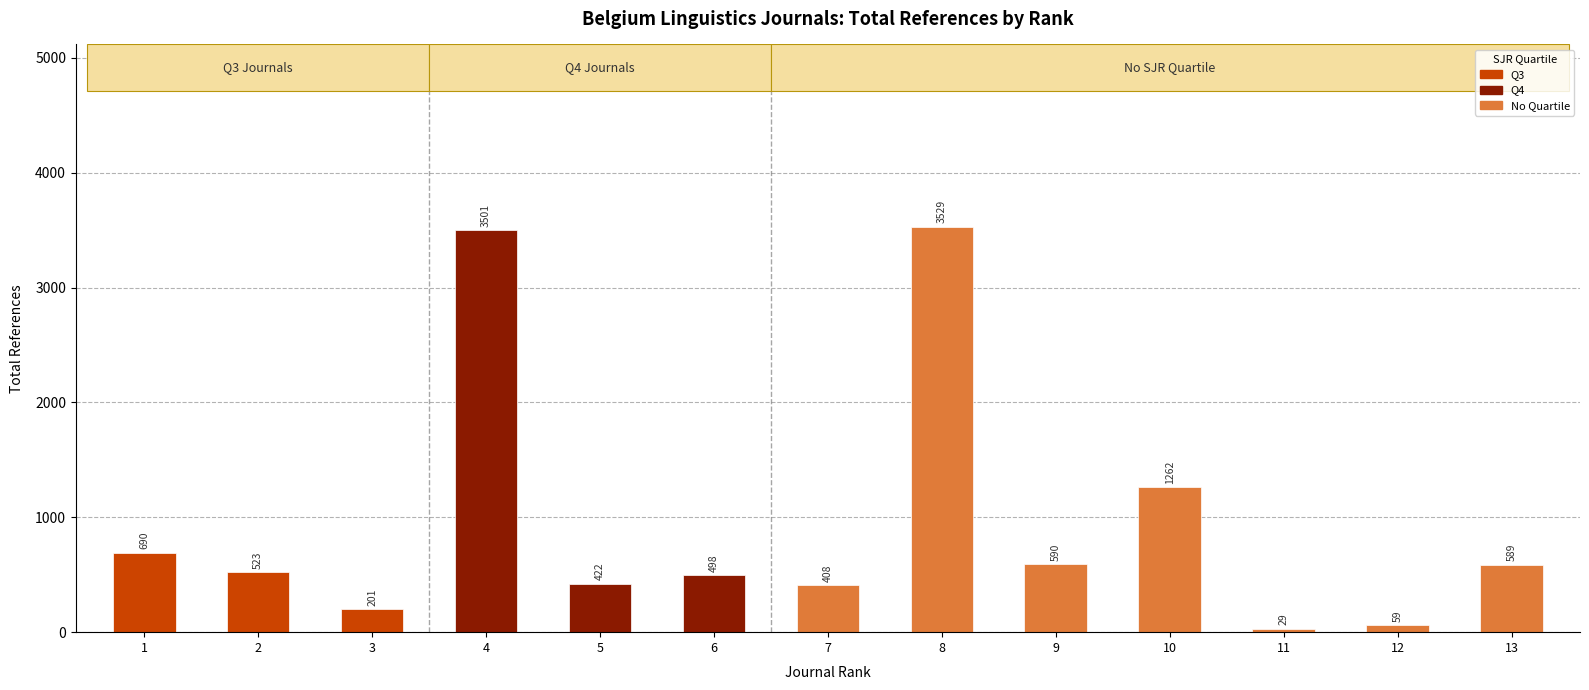

What is the minimum value shown in the chart?

29